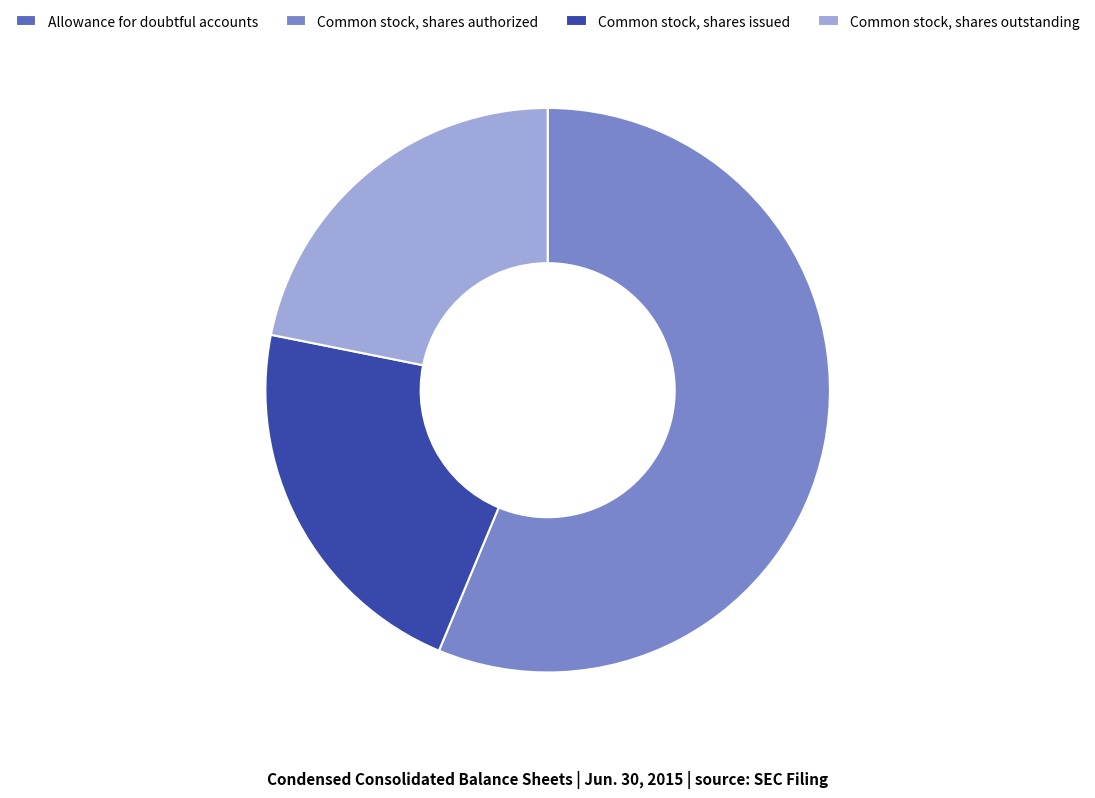

True or false: Common stock, shares issued accounts for 22% of the total.

True